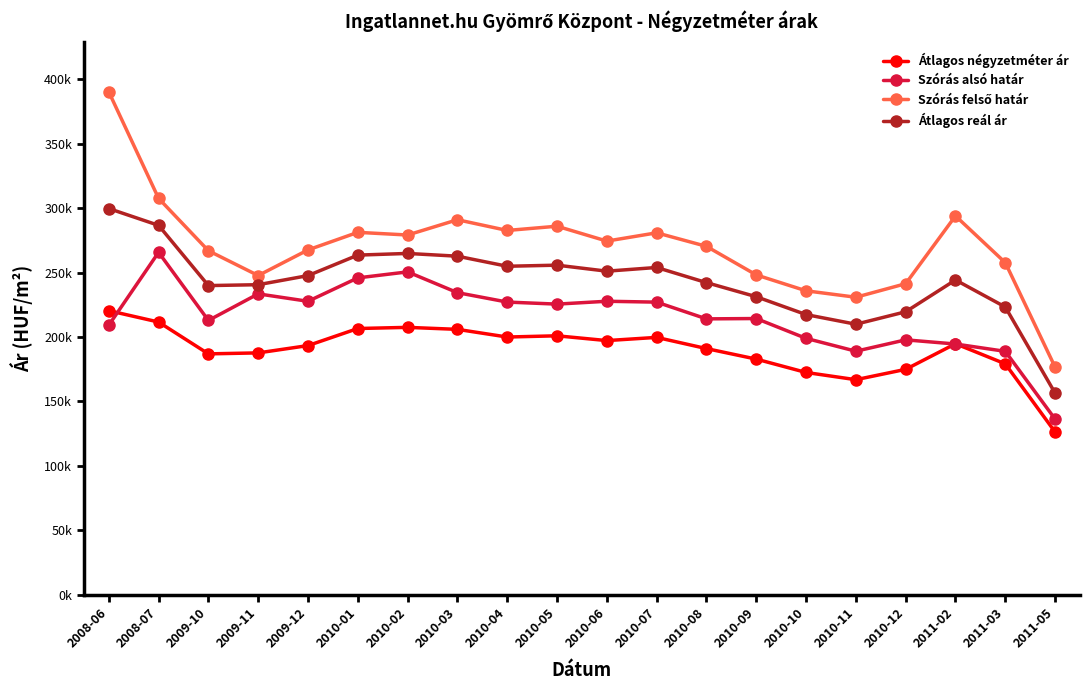

Reading left to right, list all the values displayed in this chart.

Átlagos négyzetméter ár: 2008-06=220396	2008-07=211570	2009-10=186859	2009-11=187612	2009-12=193291	2010-01=206543	2010-02=207438	2010-03=205886	2010-04=199929	2010-05=200887	2010-06=197165	2010-07=199651	2010-08=190957	2010-09=182788	2010-10=172416	2010-11=166804	2010-12=174839	2011-02=194729	2011-03=179104	2011-05=126199
Szórás alsó határ: 2008-06=209102	2008-07=265694	2009-10=212807	2009-11=233442	2009-12=227681	2010-01=245860	2010-02=250518	2010-03=234392	2010-04=227076	2010-05=225491	2010-06=227710	2010-07=227026	2010-08=214030	2010-09=214292	2010-10=198900	2010-11=188911	2010-12=197745	2011-02=194508	2011-03=188811	2011-05=136198
Szórás felső határ: 2008-06=390316	2008-07=307604	2009-10=266945	2009-11=247684	2009-12=267579	2010-01=281218	2010-02=279150	2010-03=291010	2010-04=282682	2010-05=285973	2010-06=274422	2010-07=280854	2010-08=270340	2010-09=248164	2010-10=235824	2010-11=230827	2010-12=241337	2011-02=293970	2011-03=257687	2011-05=176560
Átlagos reál ár: 2008-06=299709	2008-07=286649	2009-10=239876	2009-11=240563	2009-12=247630	2010-01=263539	2010-02=264834	2010-03=262701	2010-04=254879	2010-05=255732	2010-06=251066	2010-07=253940	2010-08=242185	2010-09=231228	2010-10=217362	2010-11=209869	2010-12=219541	2011-02=244239	2011-03=223249	2011-05=156379